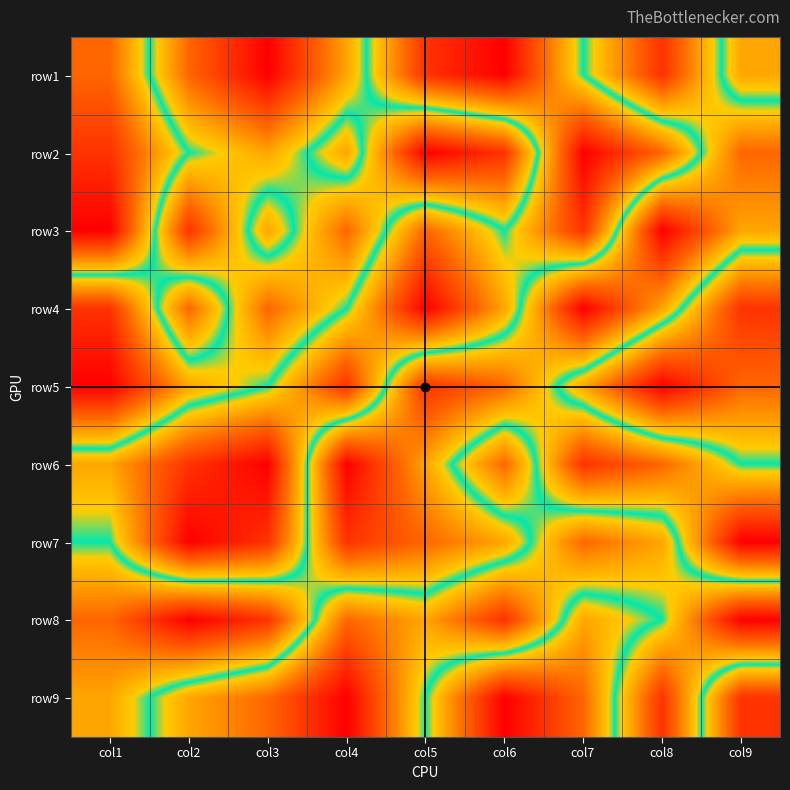

Between col5 and col2, which is larger?

col2